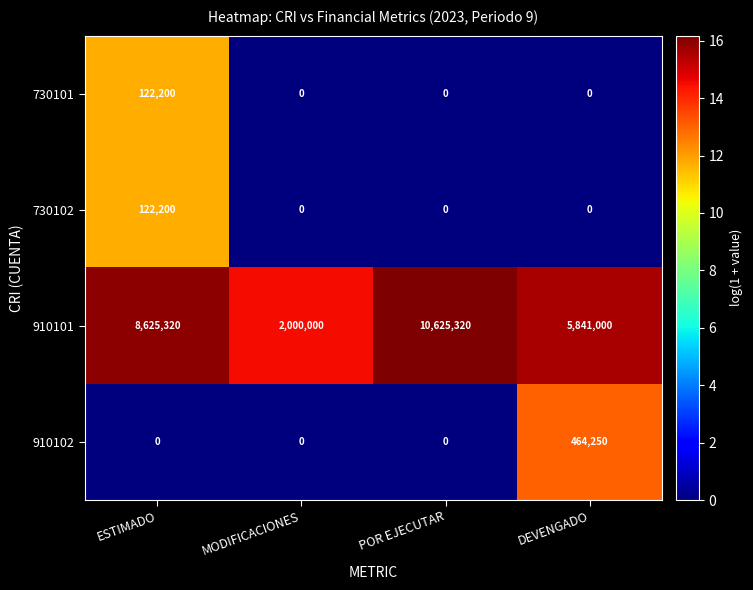

The 910102 series shows 0 at POR EJECUTAR. True or false?

True